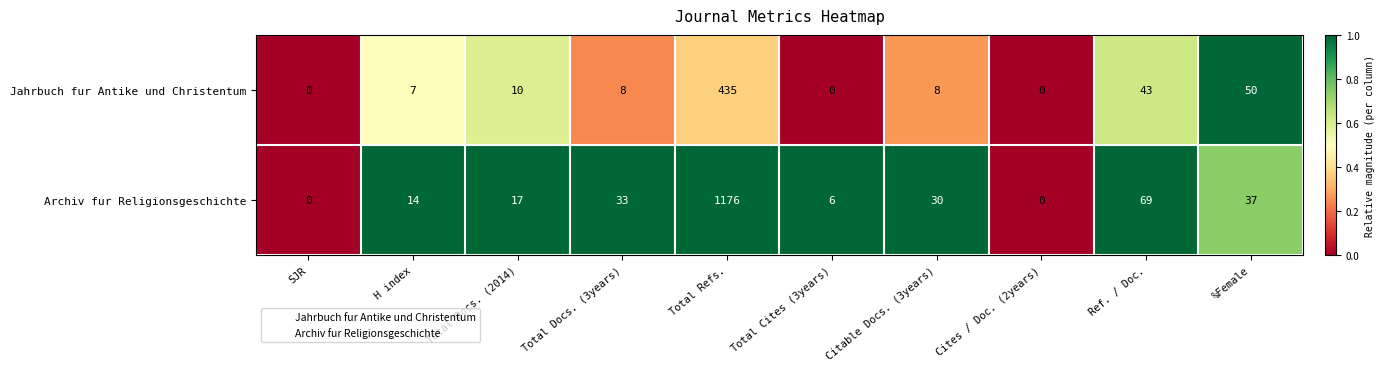

Reading left to right, list all the values displayed in this chart.

Jahrbuch fur Antike und Christentum: 0	7	10	8	435	0	8	0	43	50
Archiv fur Religionsgeschichte: 0	14	17	33	1176	6	30	0	69	37